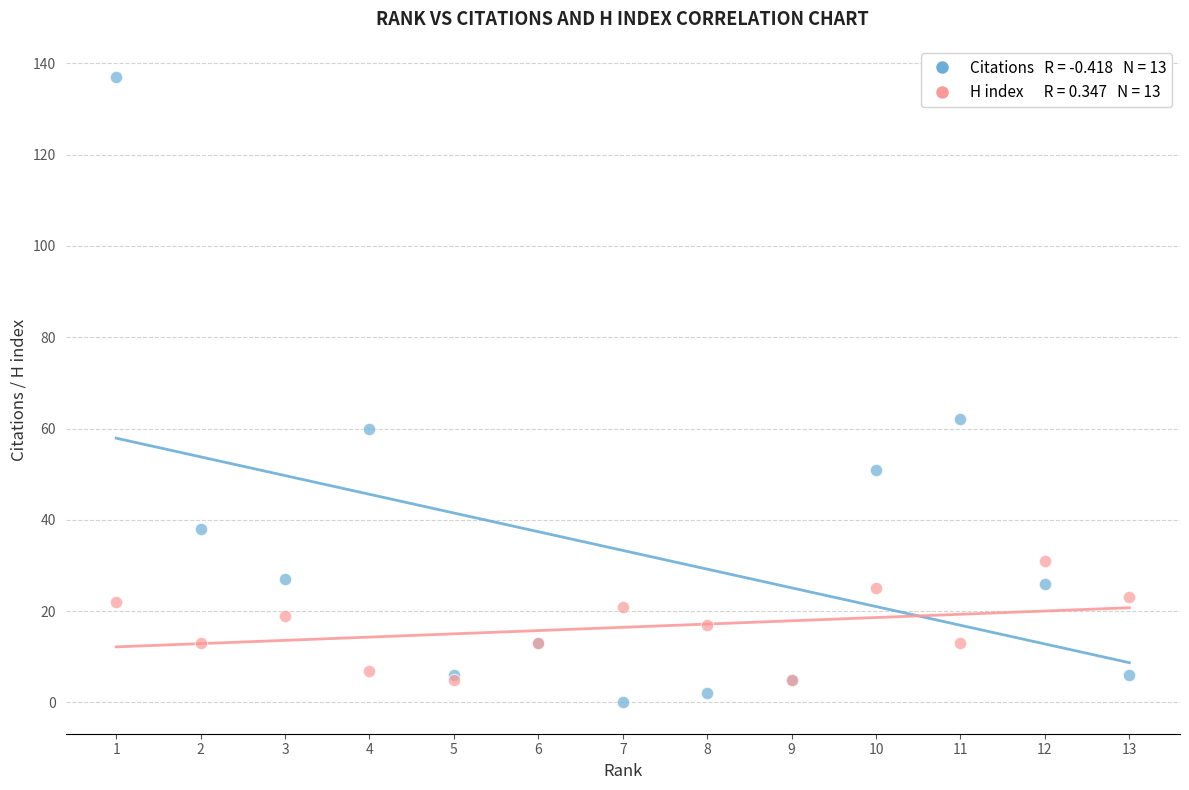

Across all series, what Y value is closest to 68?

62